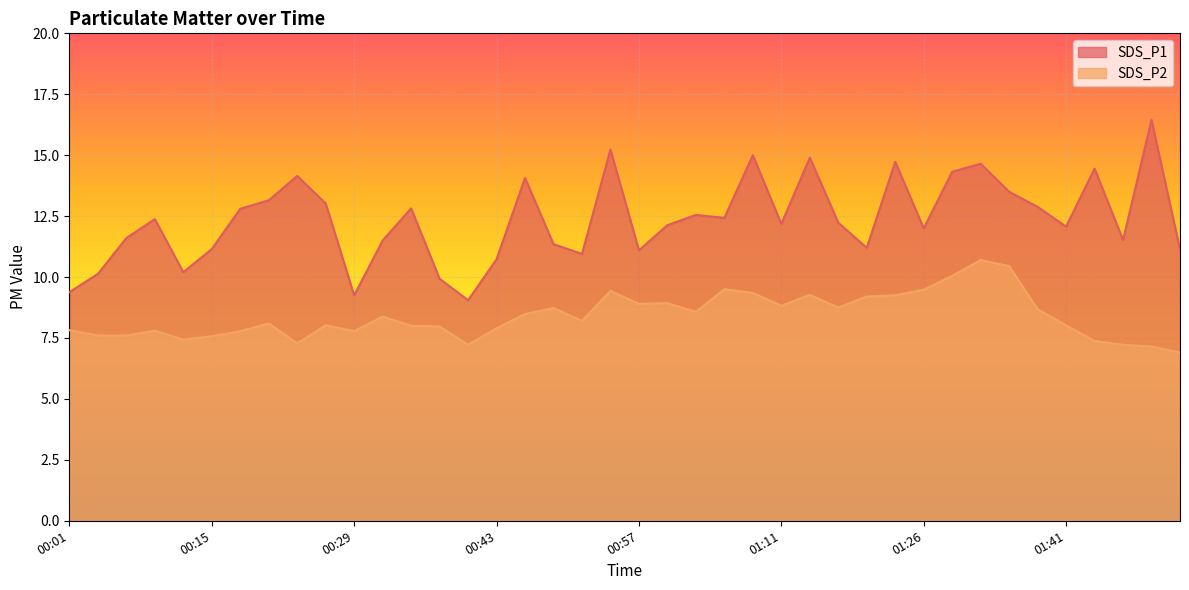

What is the average value of the SDS_P1 series?

12.4